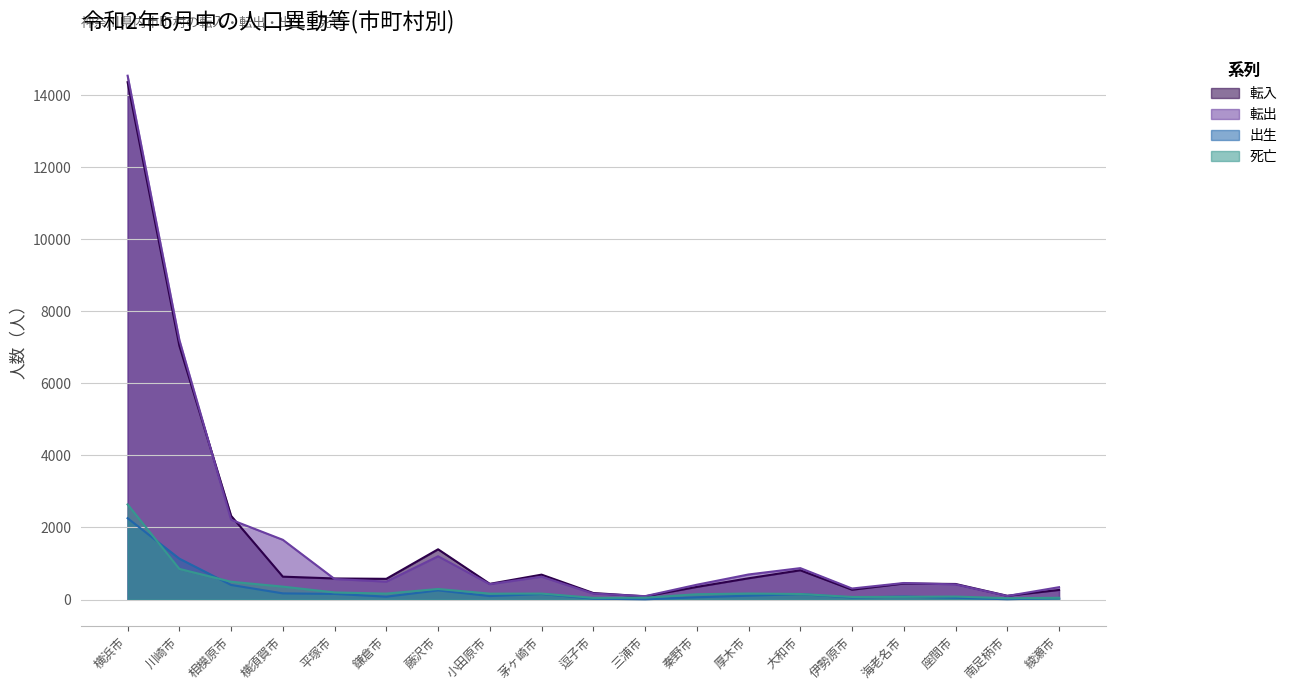

Where is the first local maximum for 出生?

藤沢市